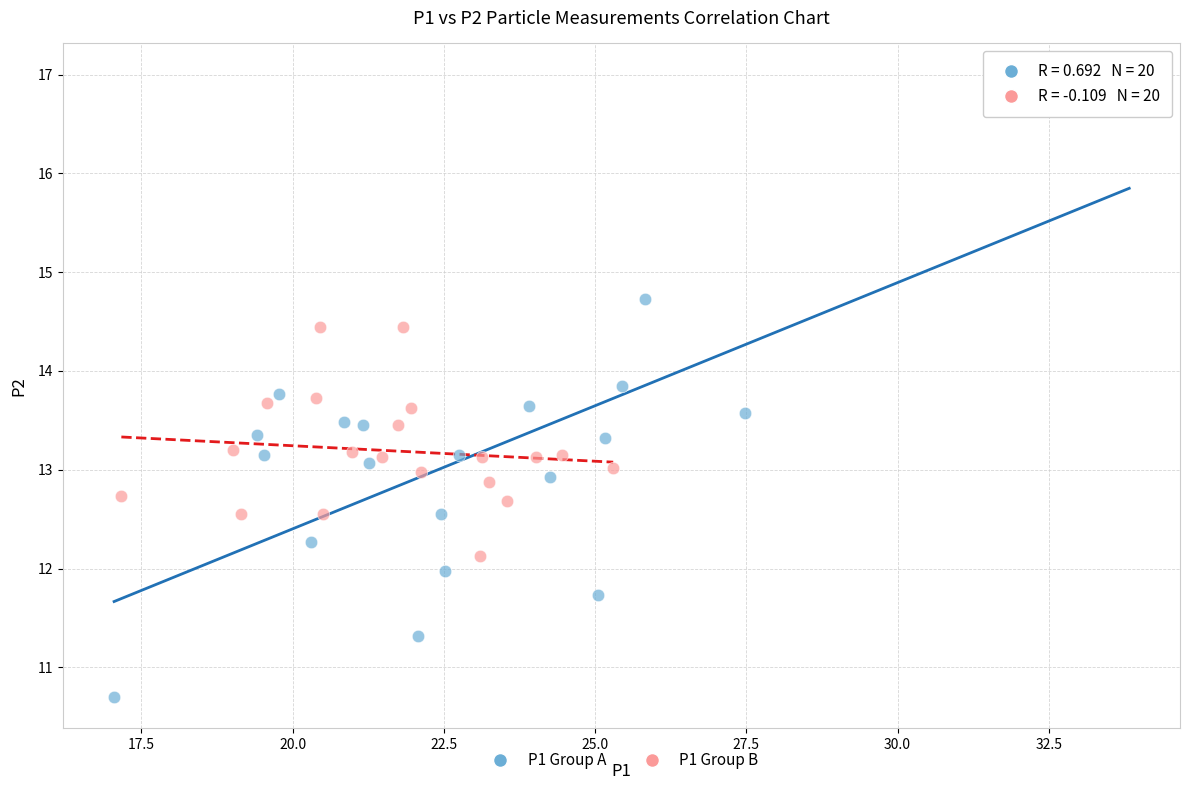

Which series contains the lowest Y value?

P1 Group A